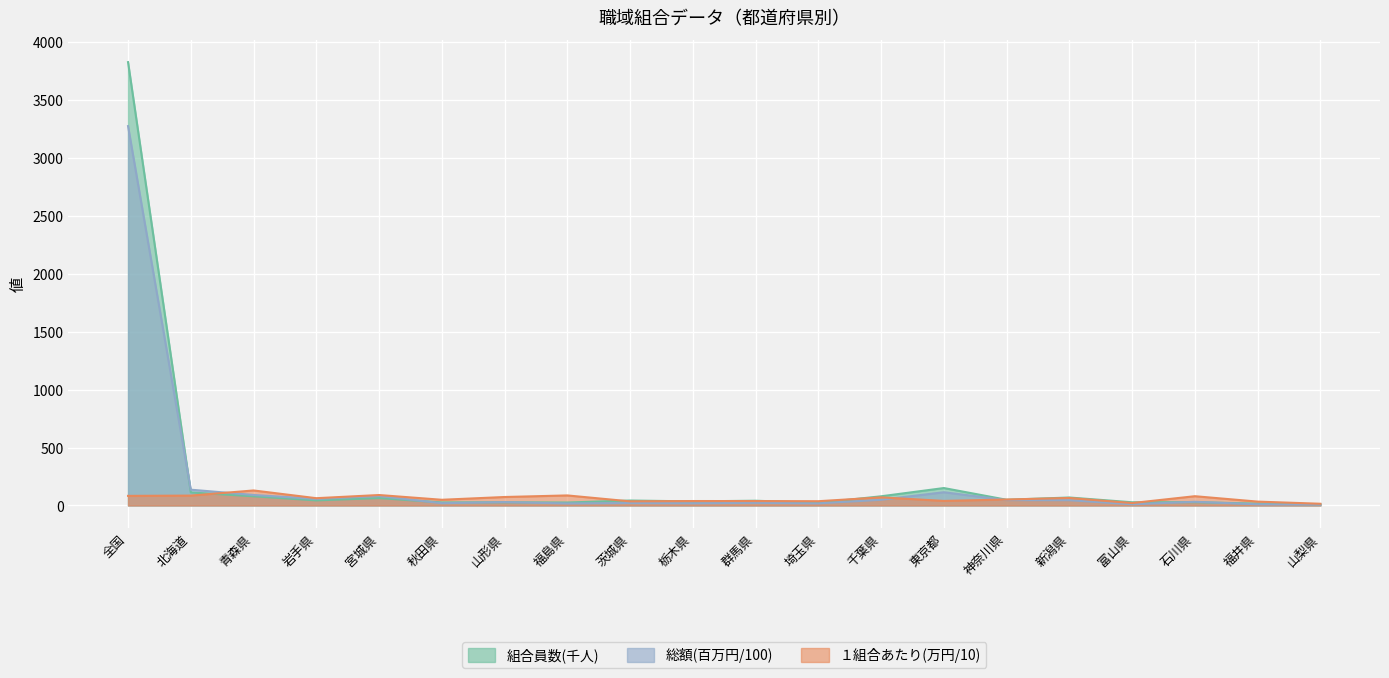

True or false: 総額 and １組合あたり cross at least once.

True